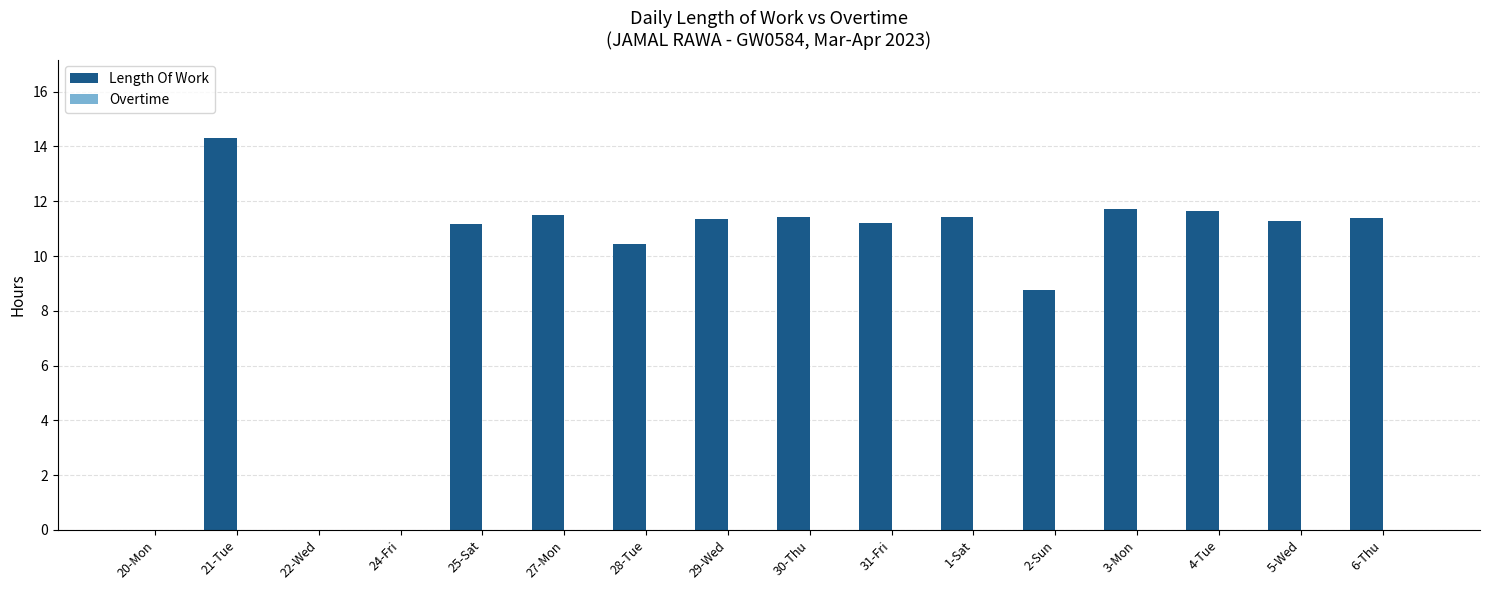

Between 24-Fri and 2-Sun, which is larger?

2-Sun